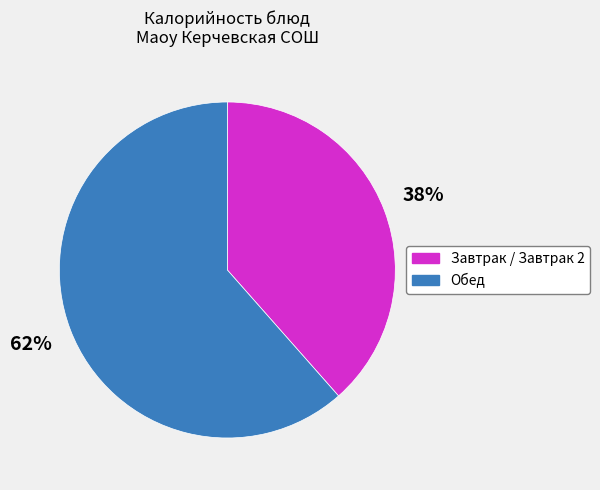

To the nearest percent, what is the average slice percentage?

50%